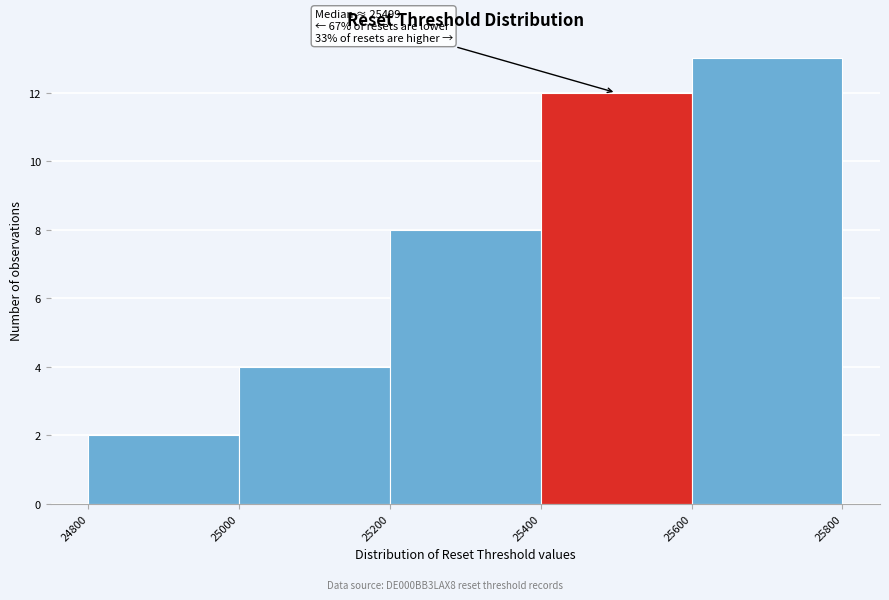

Over which range of the x-axis is the bar tallest?

25600 to 25800